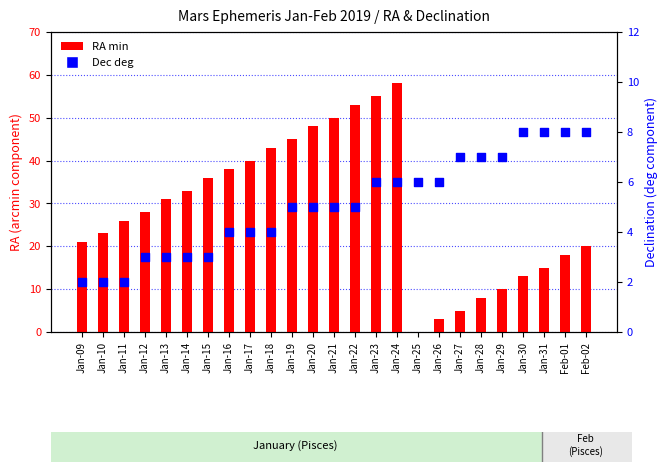

Which series has the widest spread of Y values?

RA min